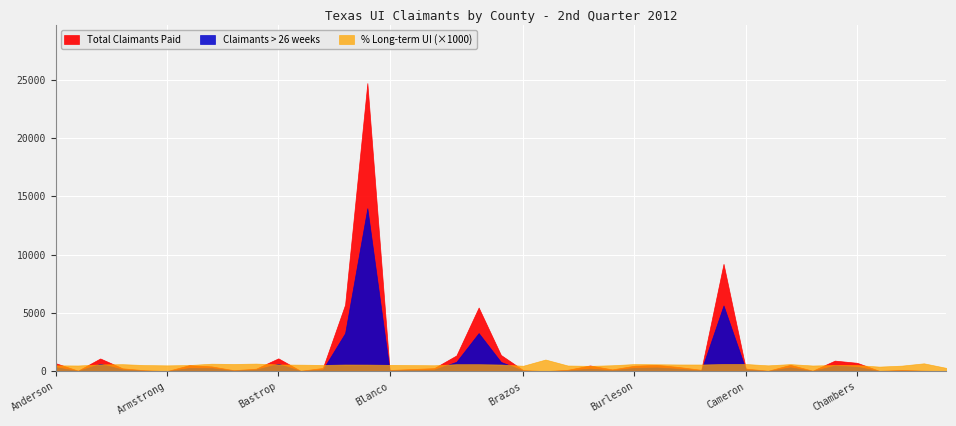

Reading left to right, what are all the values shown in this chart?

Total Claimants Paid: 1=684.0	3=47.0	5=1091.0	7=246.0	9=78.0	11=10.0	13=517.0	15=411.0	17=84.0	19=215.0	21=1100.0	23=34.0	25=277.0	27=5705.0	29=24712.0	31=103.0	35=262.0	37=1350.0	39=5460.0	41=1390.0	43=90.0	45=4.0	47=121.0	49=491.0	51=153.0	53=469.0	55=543.0	57=356.0	59=117.0	61=9206.0	63=224.0	65=36.0	67=546.0	69=41.0	71=906.0	73=719.0	75=28.0	77=103.0	79=40.0	81=14.0
Claimants > 26 weeks: 1=343.0	3=23.0	5=633.0	7=148.0	9=41.0	11=5.0	13=273.0	15=264.0	17=52.0	19=140.0	21=635.0	23=19.0	25=148.0	27=3262.0	29=13982.0	31=56.0	35=133.0	37=807.0	39=3268.0	41=794.0	43=42.0	45=4.0	47=59.0	49=224.0	51=78.0	53=287.0	55=322.0	57=205.0	59=67.0	61=5636.0	63=138.0	65=18.0	67=332.0	69=20.0	71=478.0	73=376.0	75=11.0	77=49.0	79=27.0	81=4.0
% Long-term UI: 1=0.5	3=0.5	5=0.6	7=0.6	9=0.5	11=0.5	13=0.5	15=0.6	17=0.6	19=0.7	21=0.6	23=0.6	25=0.5	27=0.6	29=0.6	31=0.5	35=0.5	37=0.6	39=0.6	41=0.6	43=0.5	45=1.0	47=0.5	49=0.5	51=0.5	53=0.6	55=0.6	57=0.6	59=0.6	61=0.6	63=0.6	65=0.5	67=0.6	69=0.5	71=0.5	73=0.5	75=0.4	77=0.5	79=0.7	81=0.3